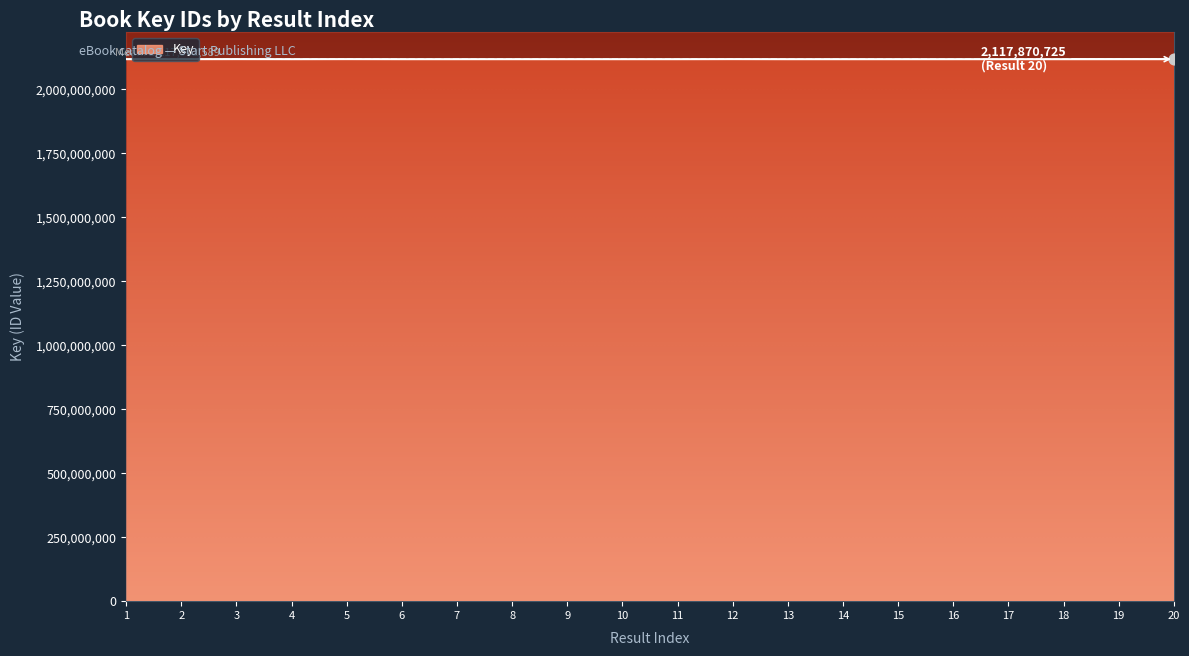

Approximately how many times larger is the value at 12 compared to 6?

1.0